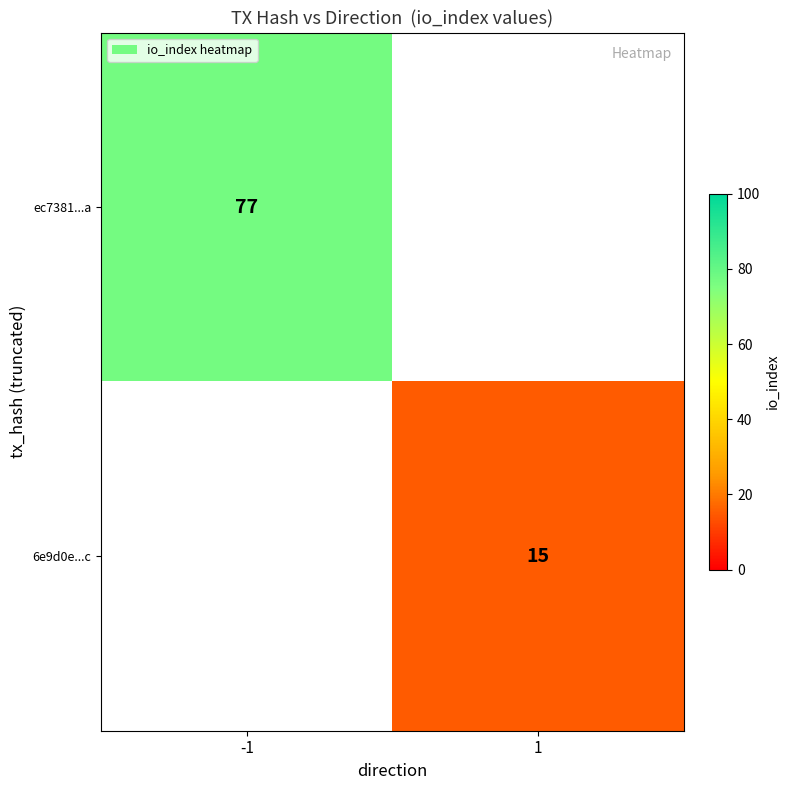

The ec7381...a series shows 34 at -1. True or false?

False